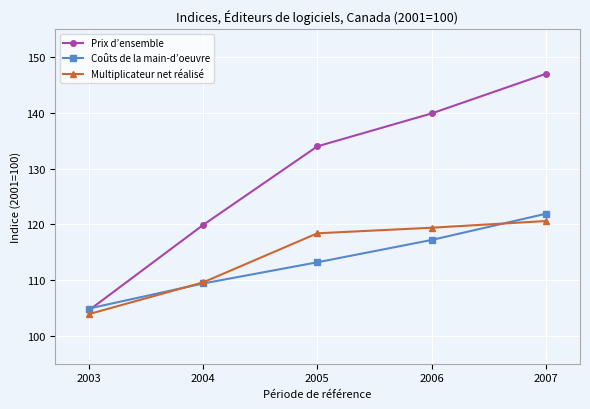

At which category is the sum across all series the highest?

2007